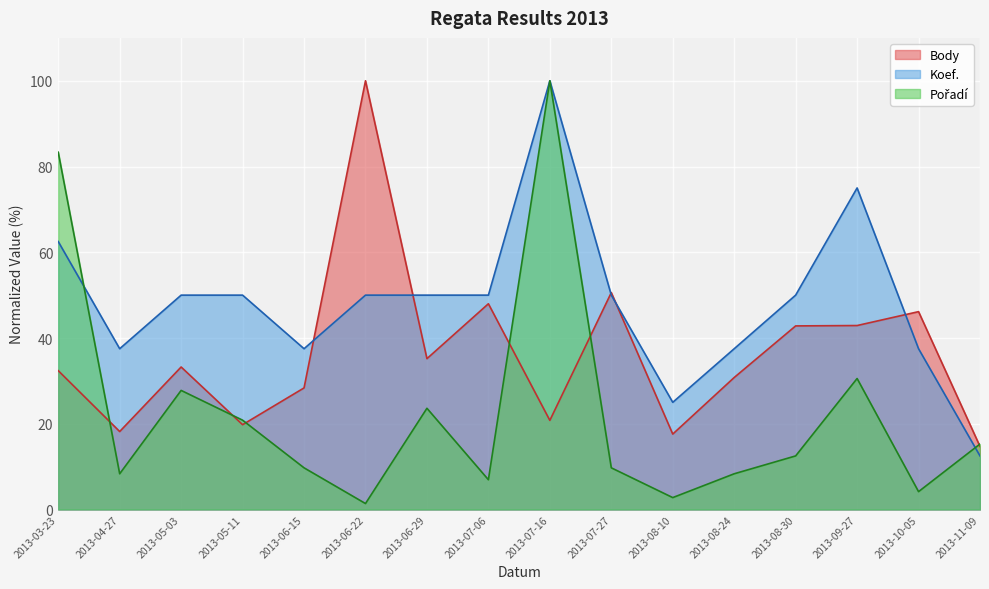

How many lines are shown in the chart?

3